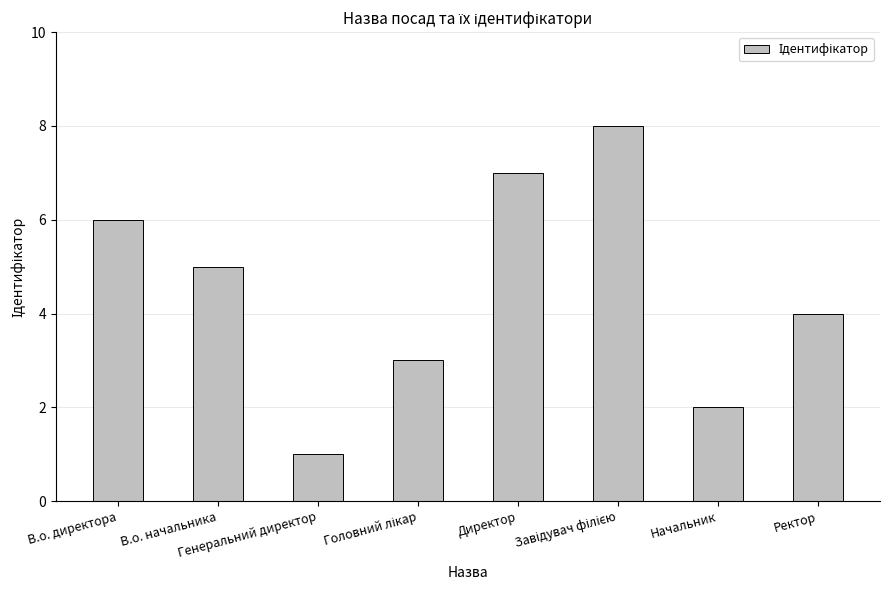

What is the approximate value at В.о. директора?

6